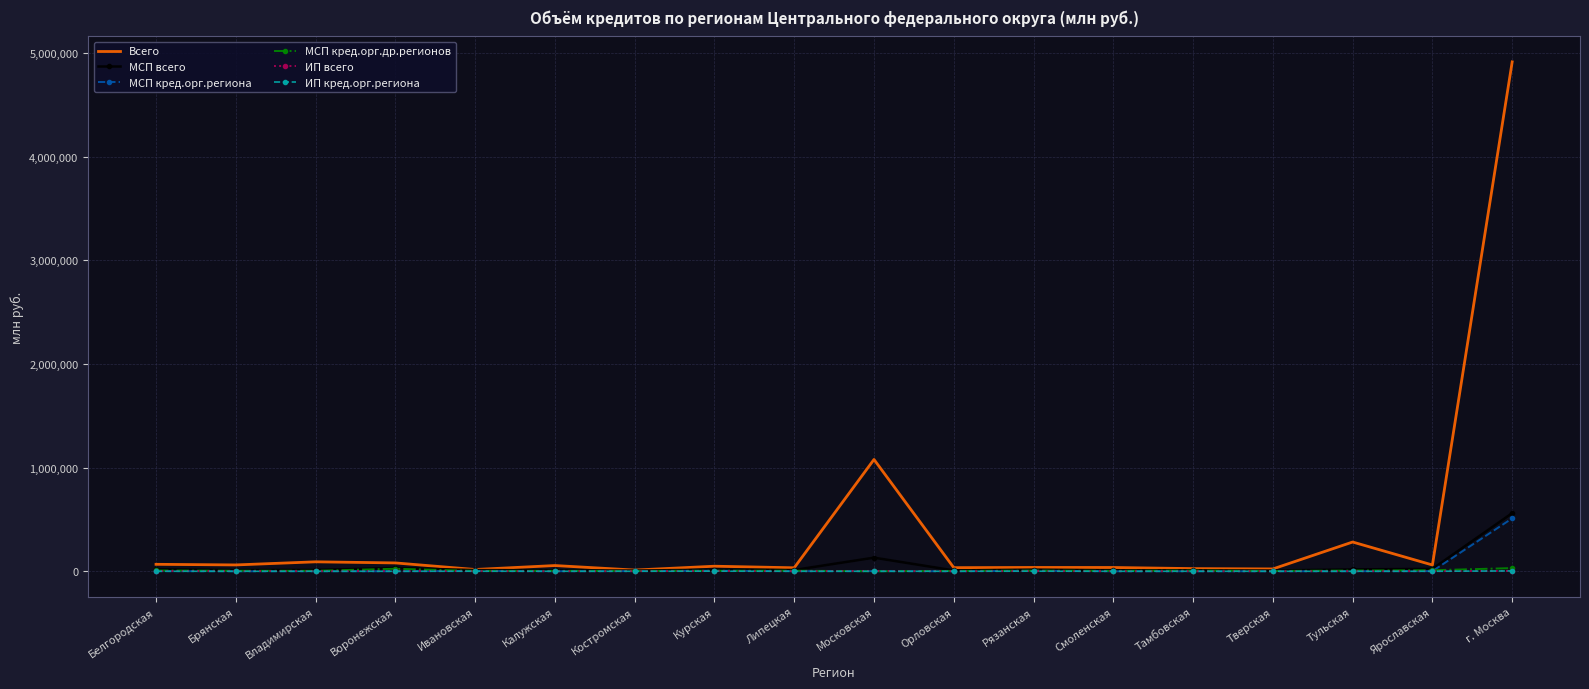

At how many categories does at least one series exceed 3377205?

1